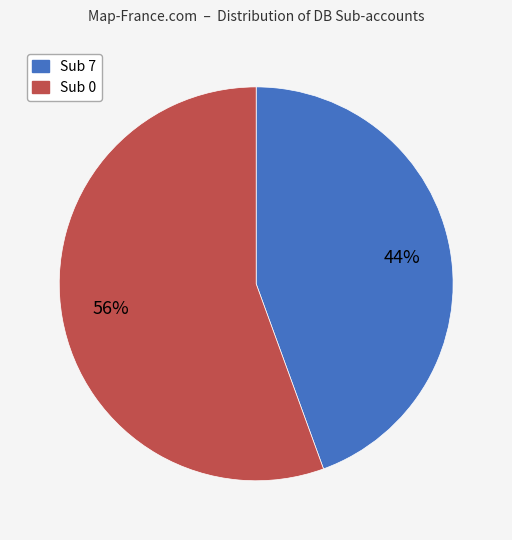

Combined, do Sub 0 and Sub 7 account for over 50%?

Yes